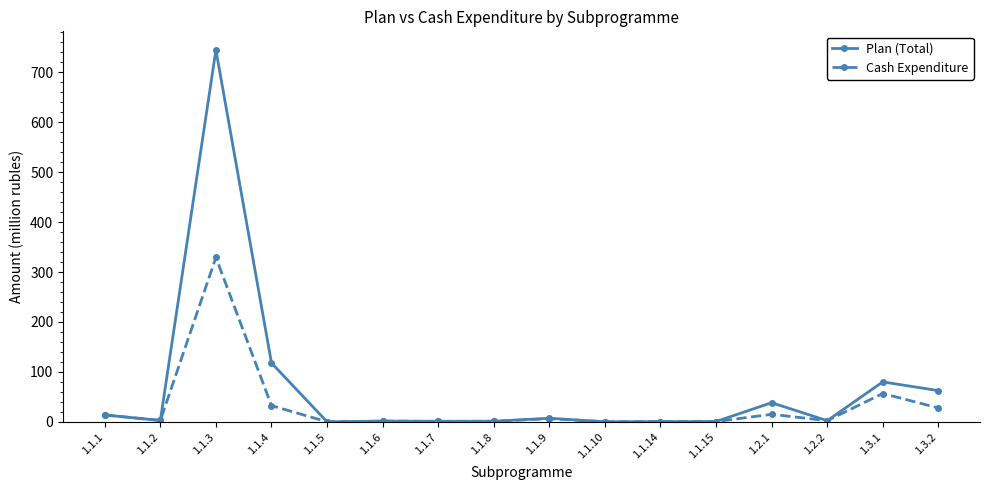

List the series in order of their peak value, lowest first.

Cash Expenditure, Plan (Total)